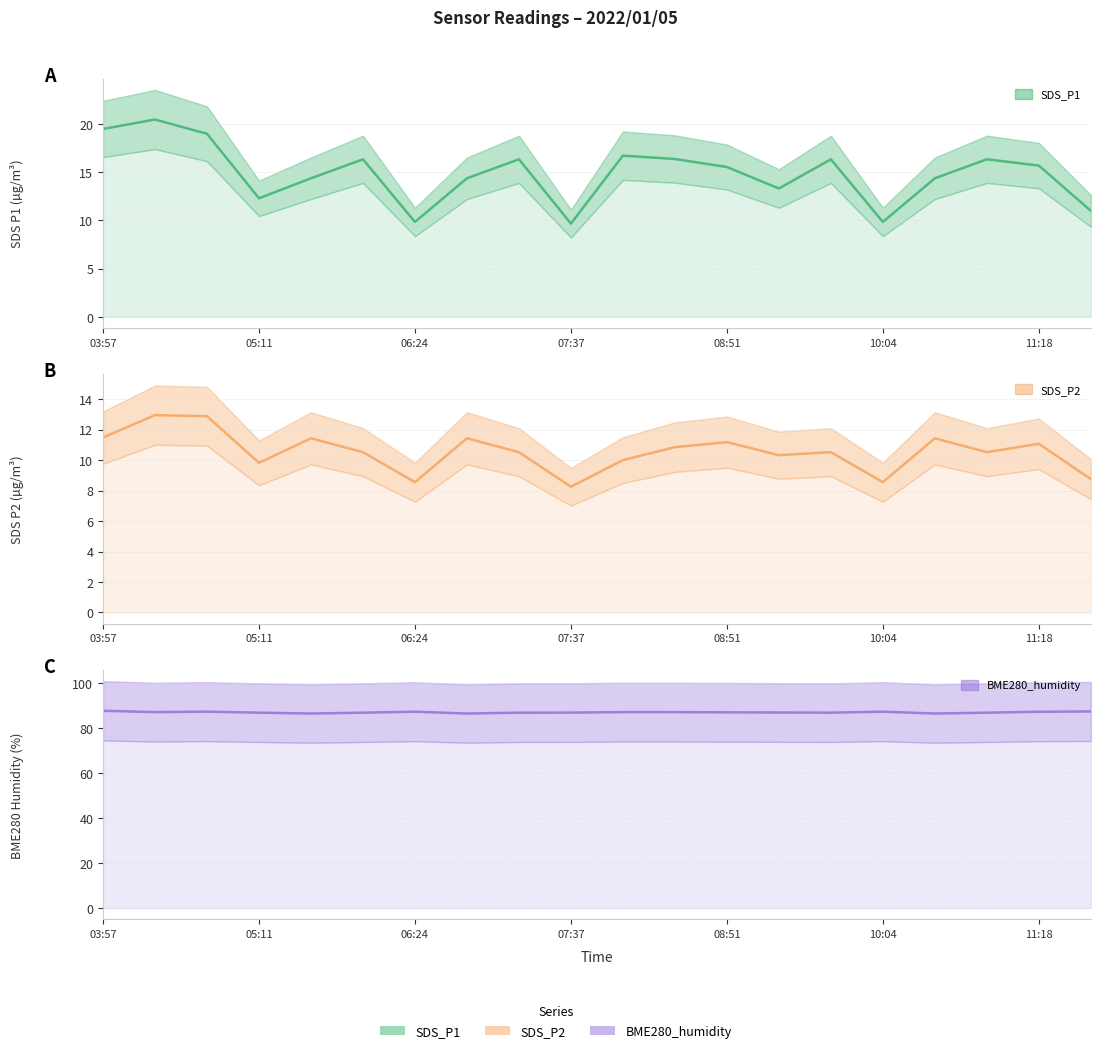

Where does the SDS_P1 (line) series first go above 15?

03:57